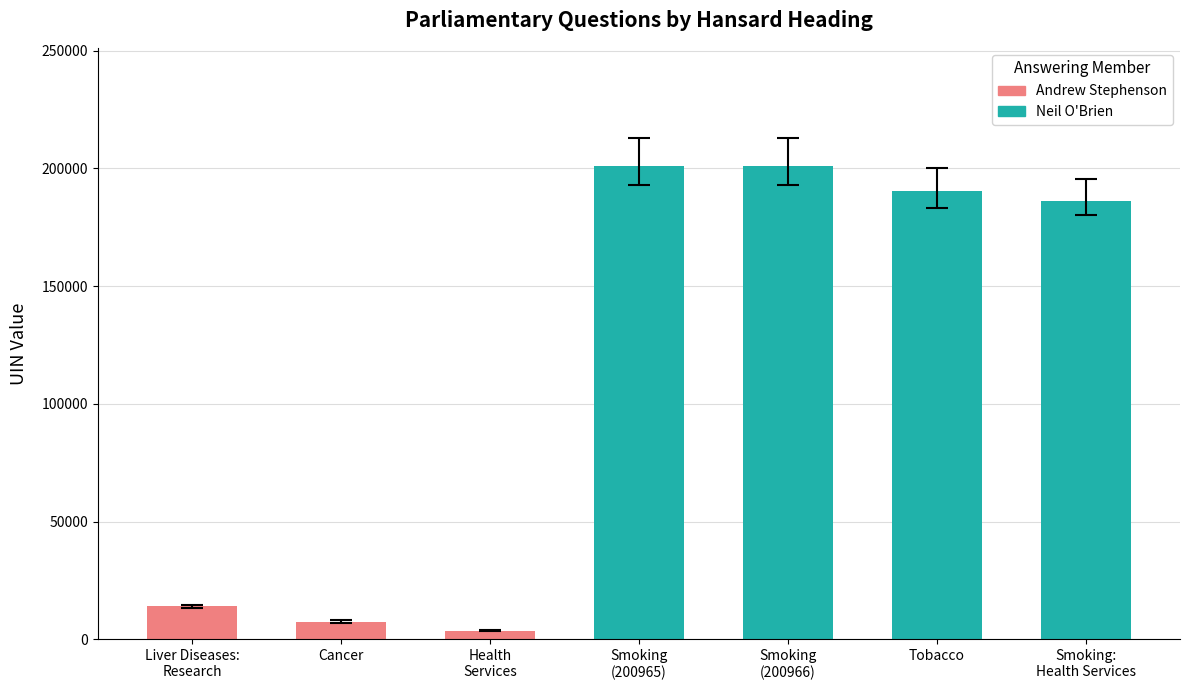

The chart shows a value of 190290 at Tobacco. True or false?

True